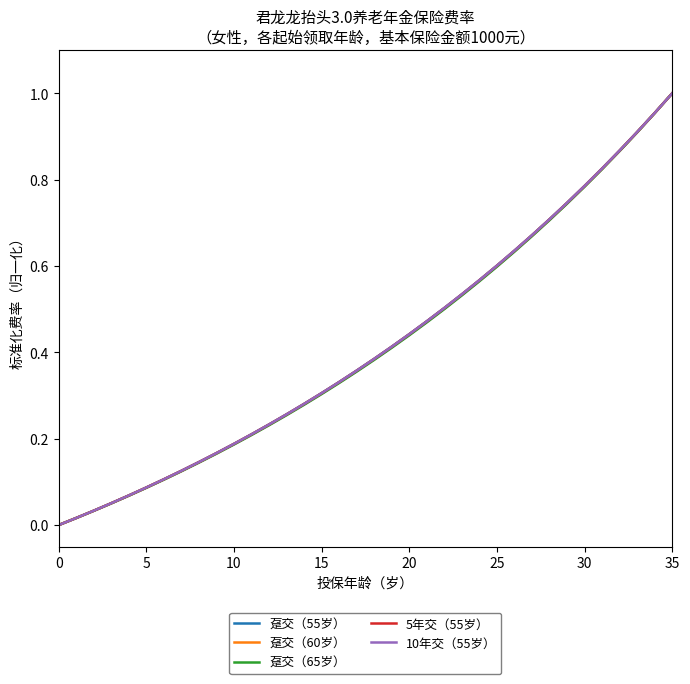

True or false: 5年交（55岁） has more than 2 interior local peaks.

False